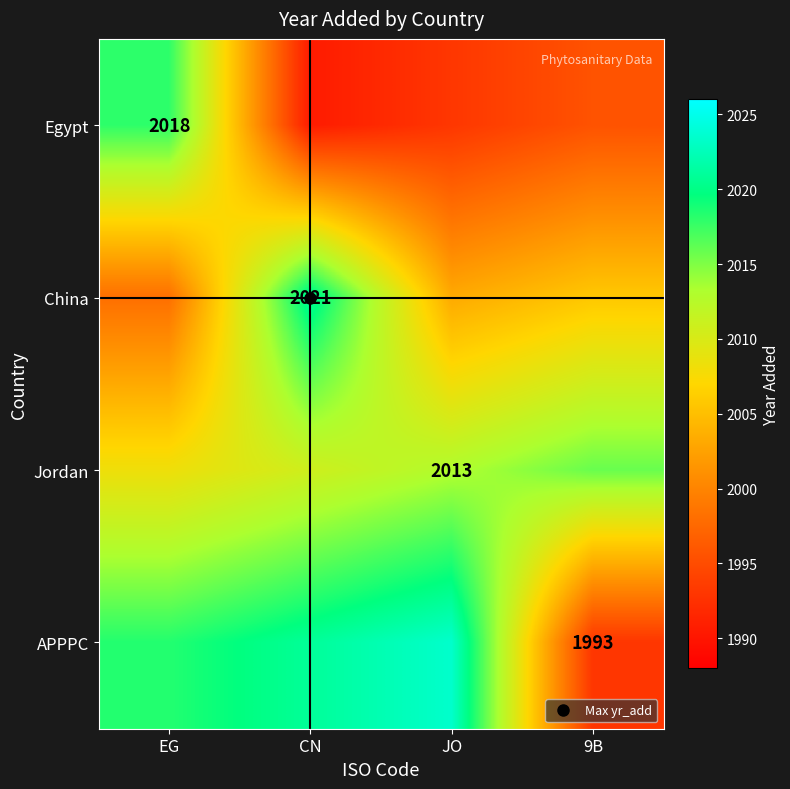

Rank the series at 9B from lowest to highest value.

APPPC, Egypt, China, Jordan